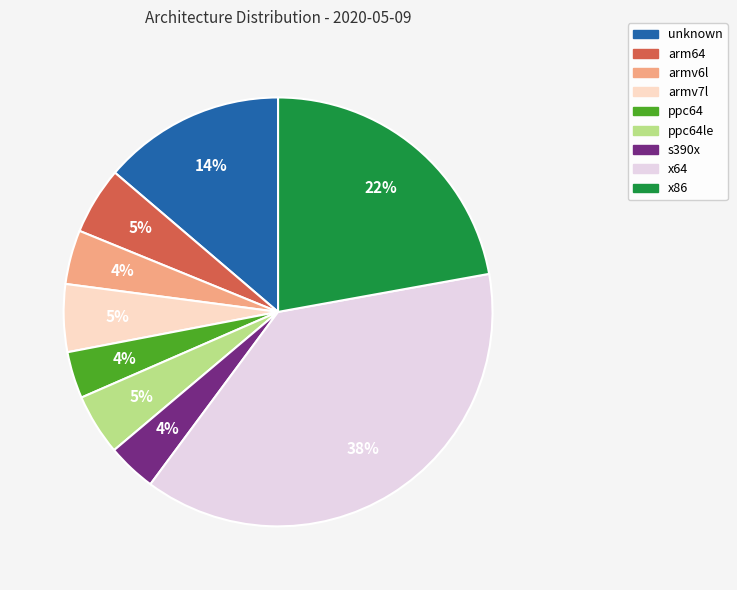

What percentage is the ppc64le slice, to the nearest percent?

5%